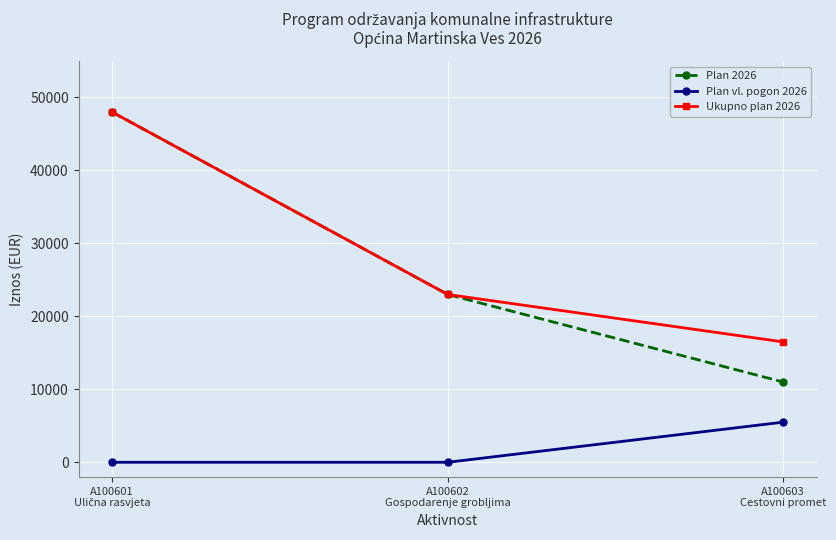

What are all the series names shown in the legend?

Plan 2026, Plan vl. pogon 2026, Ukupno plan 2026